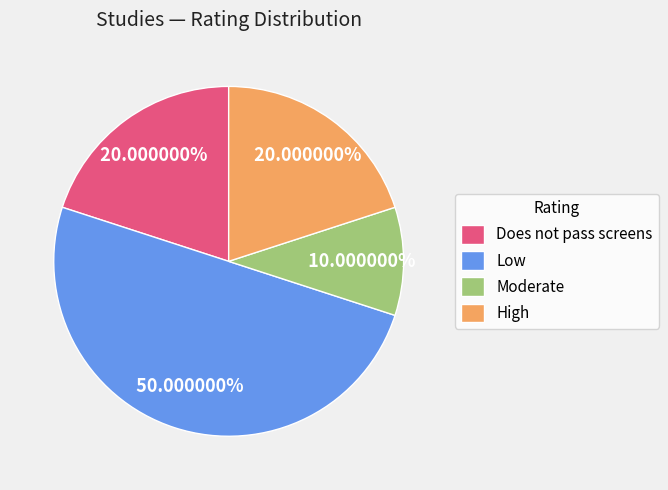

Which has a higher value, High or Low?

Low